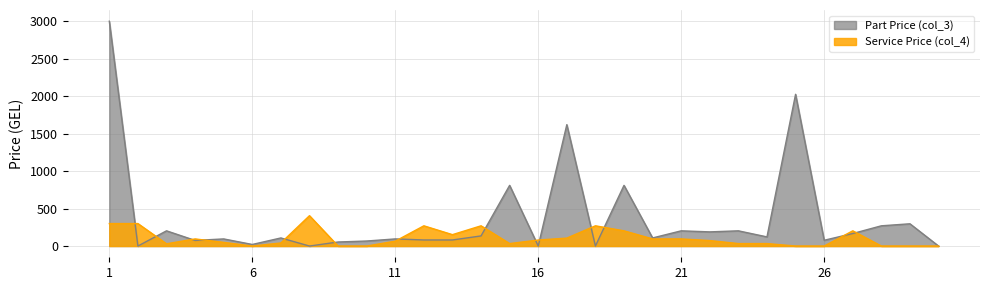

Is it true that Part Price (col_3) equals 81 at 12?

True